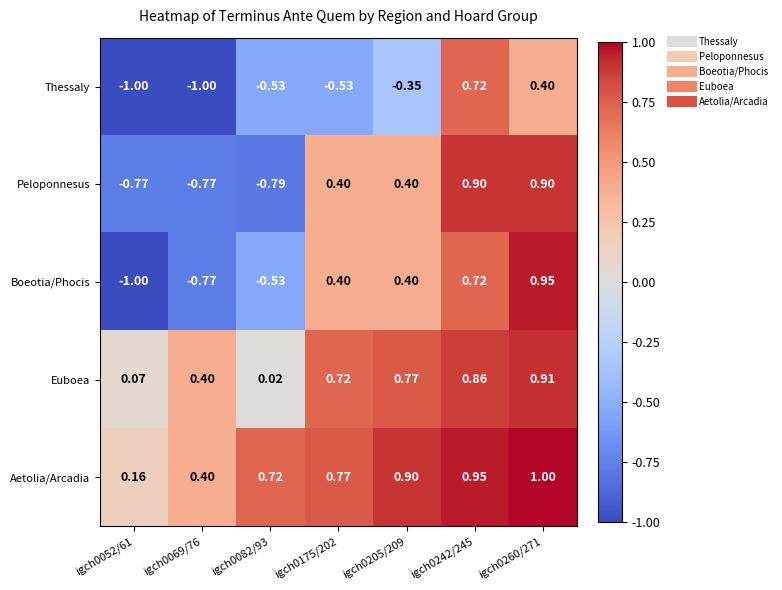

Rank the series by their maximum value, from lowest to highest.

Thessaly, Peloponnesus, Euboea, Boeotia/Phocis, Aetolia/Arcadia